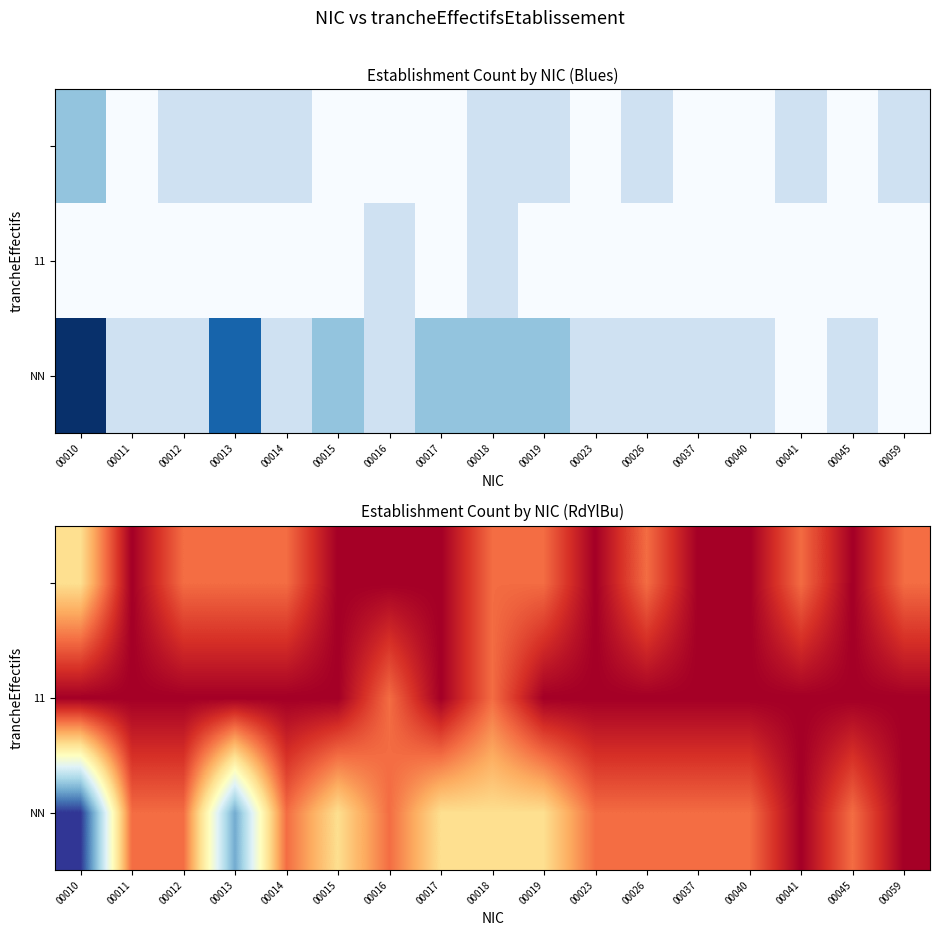

What is the difference between the maximum and second lowest values in the 11 series?

1